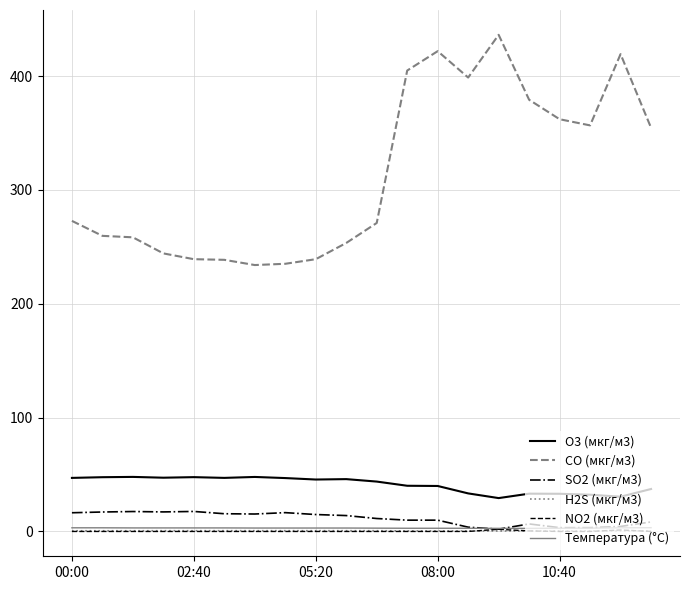

Which series has the largest total across all categories?

CO (мкг/м3)